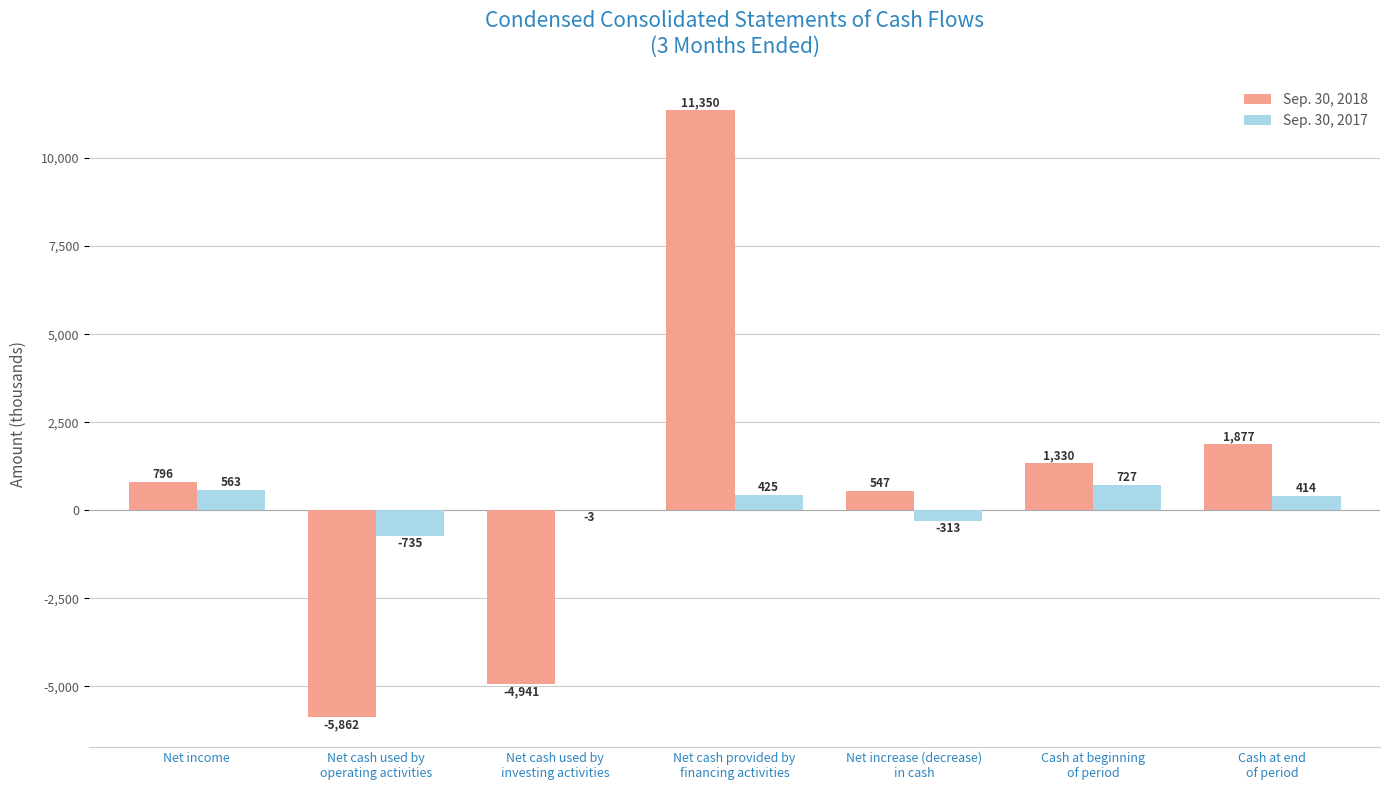

What is the greatest value displayed?

11350